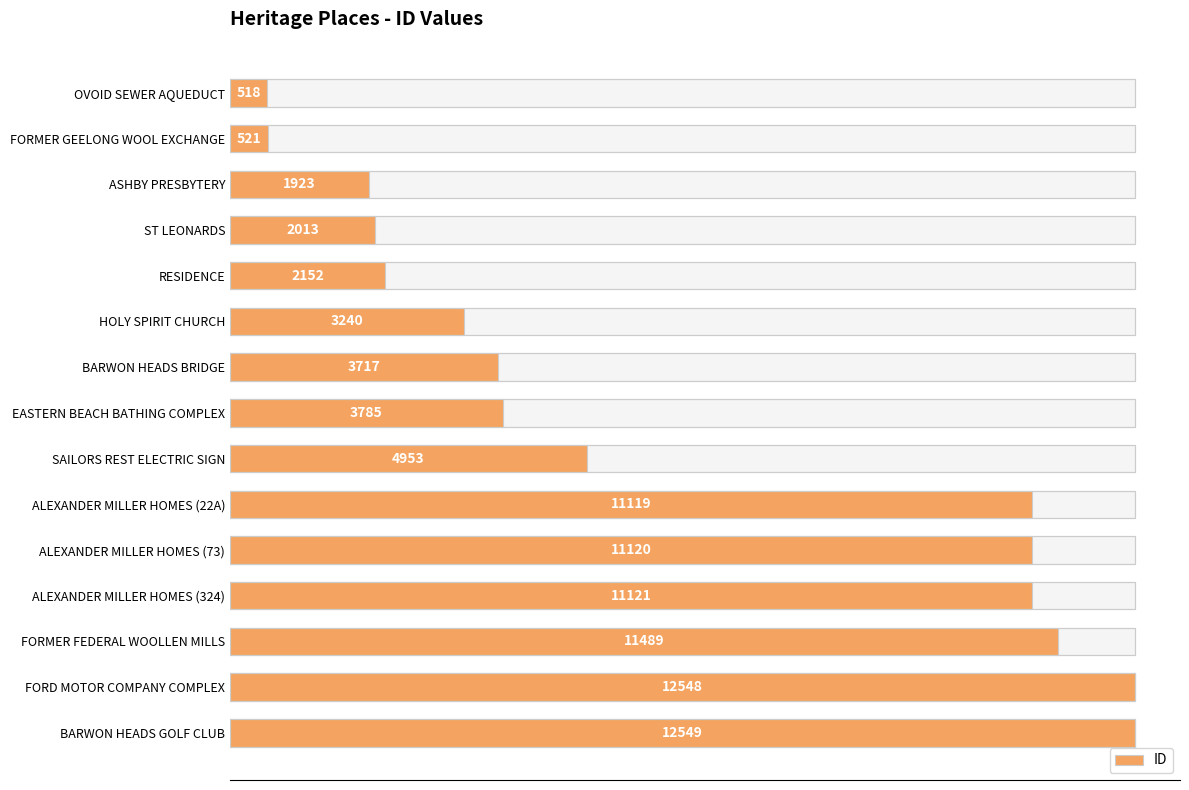

What is the value of the 6th bar from the left?

3240